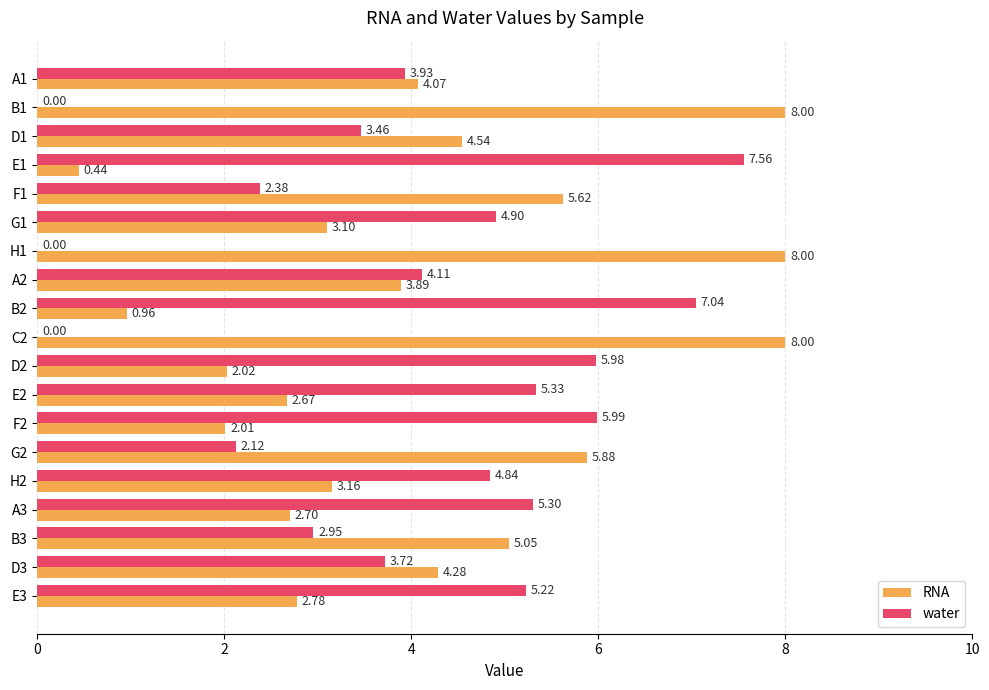

Which series has the largest total across all categories?

RNA